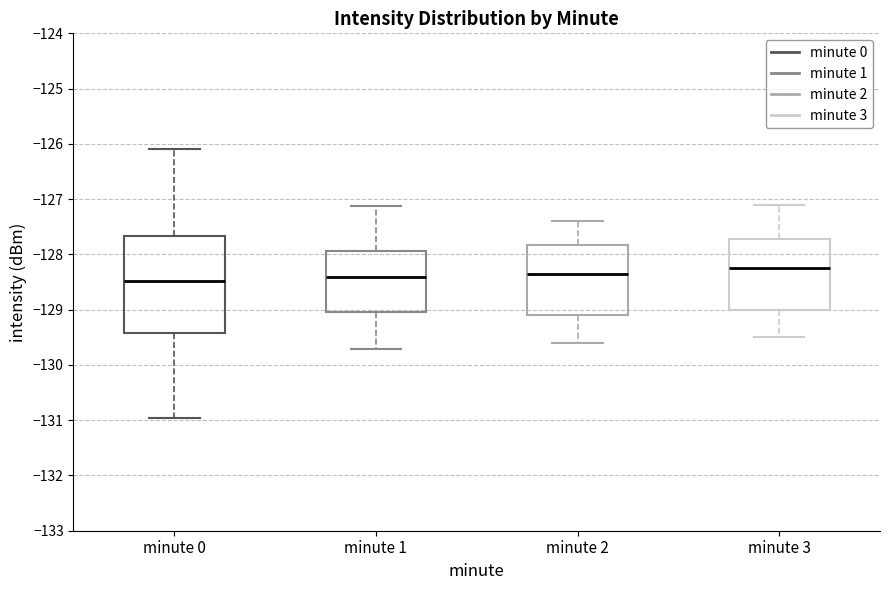

Comparing the boxes themselves (not the whiskers), which one is the tallest?

minute 0